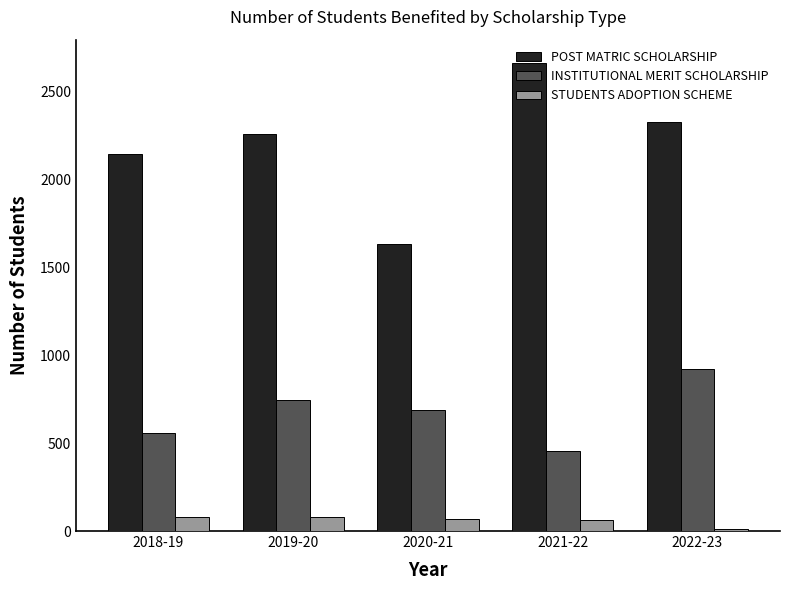

What are all the series names shown in the legend?

POST MATRIC SCHOLARSHIP, INSTITUTIONAL MERIT SCHOLARSHIP, STUDENTS ADOPTION SCHEME